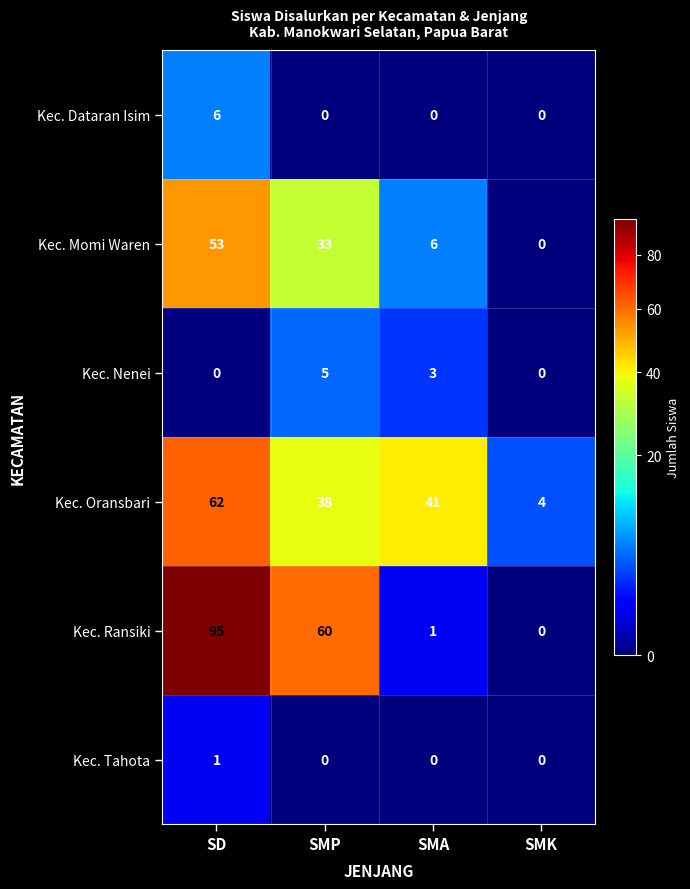

How many values in Kec. Momi Waren are above zero?

3